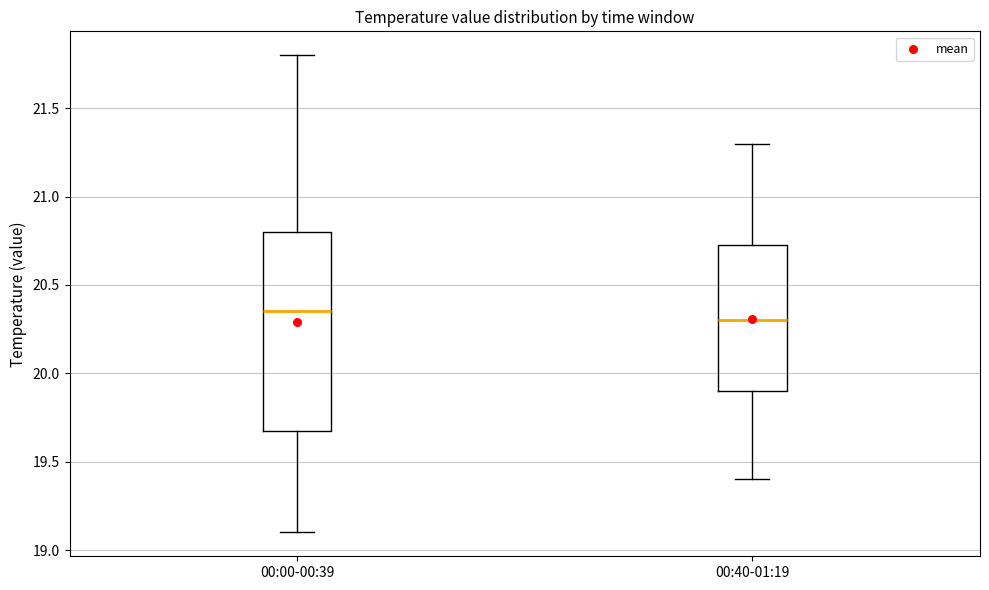

Which box has the lowest median line?

00:40-01:19